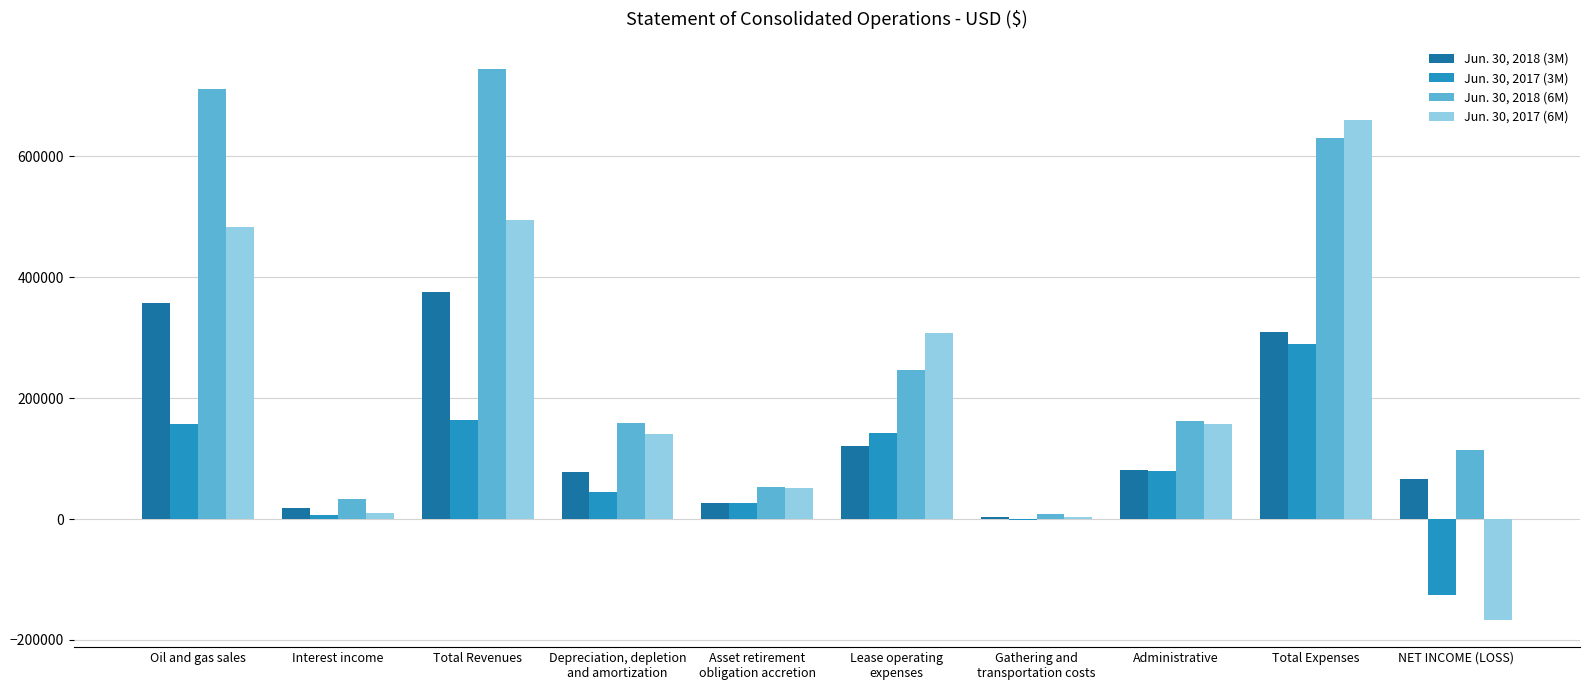

Which category has the highest value across all series?

Total Revenues